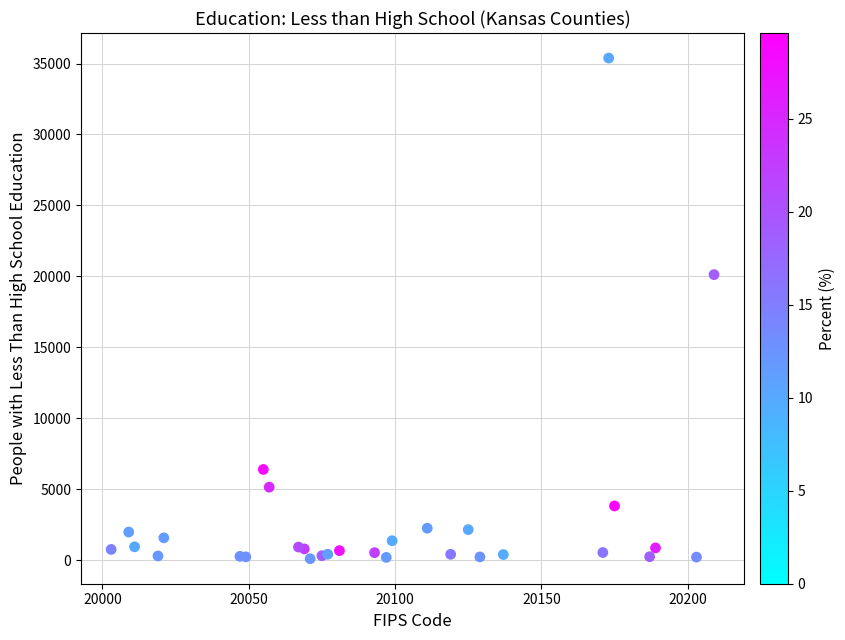

What Y value in the scatter plot is closest to 17742?

20121